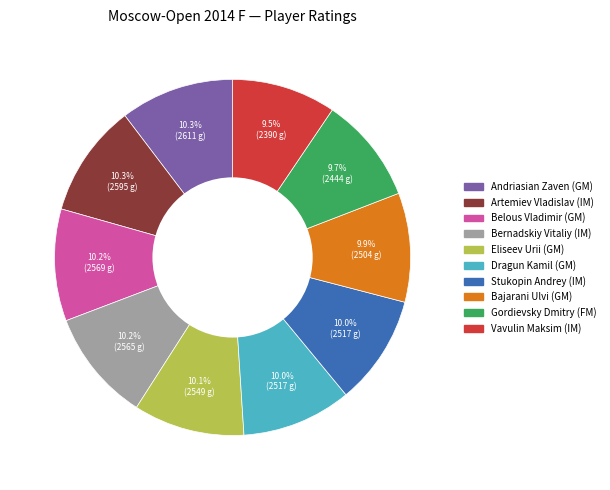

How much of the chart is everything except Belous Vladimir (GM)?

89.8%